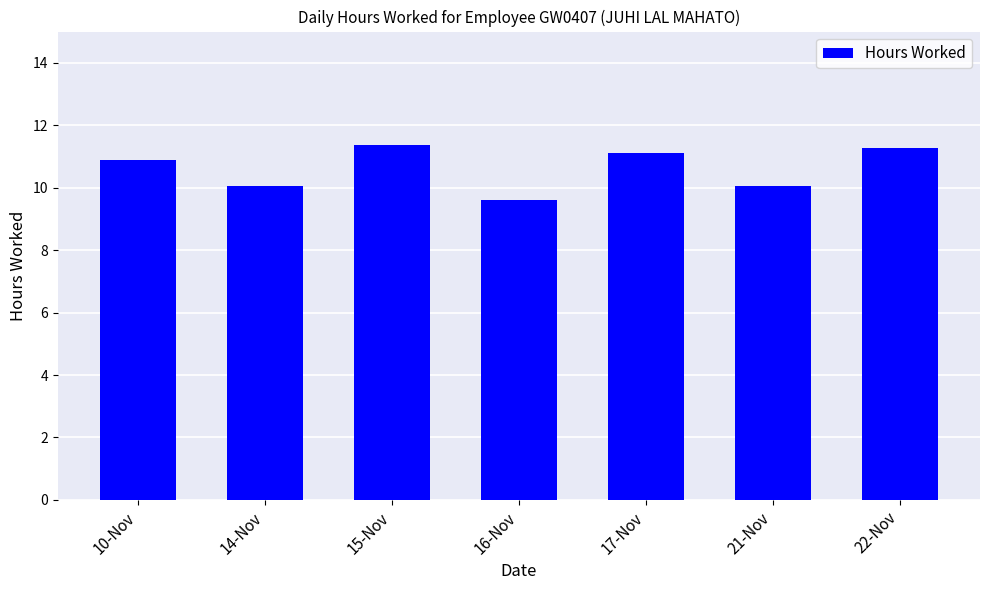

How many bars are there in total?

7